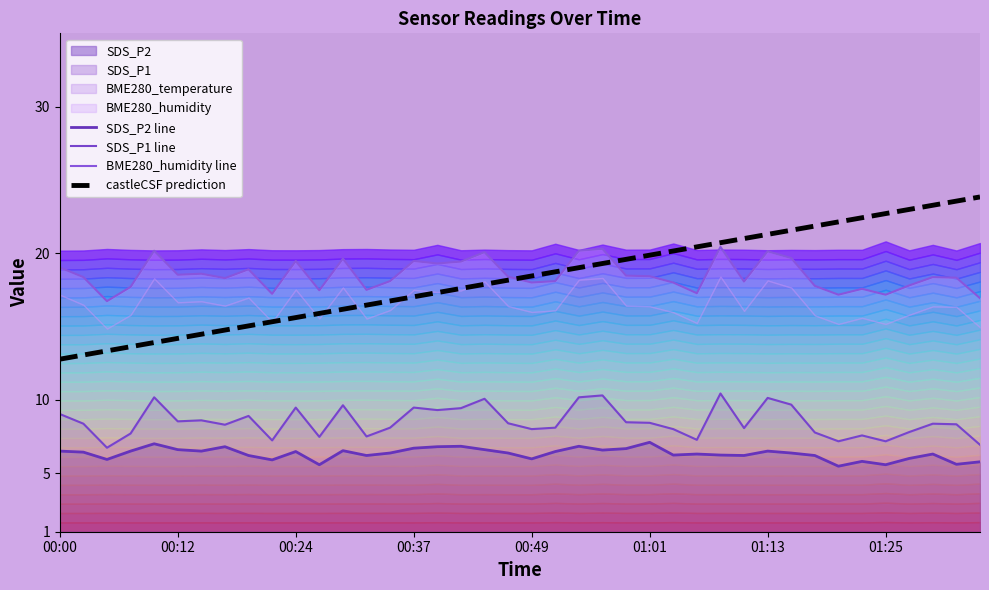

What is the smallest value displayed?

5.5